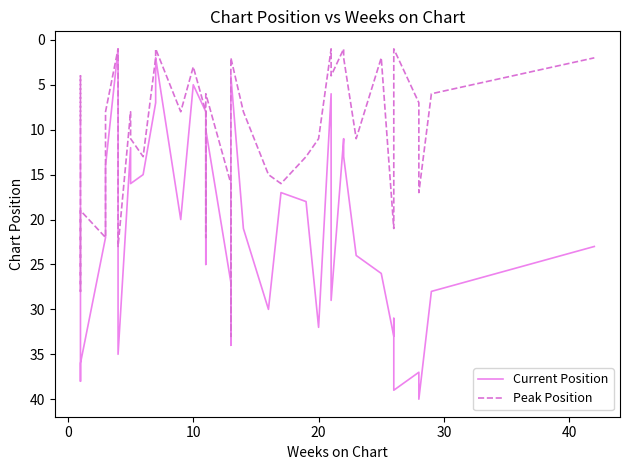

At how many categories does at least one series exceed 11?

29